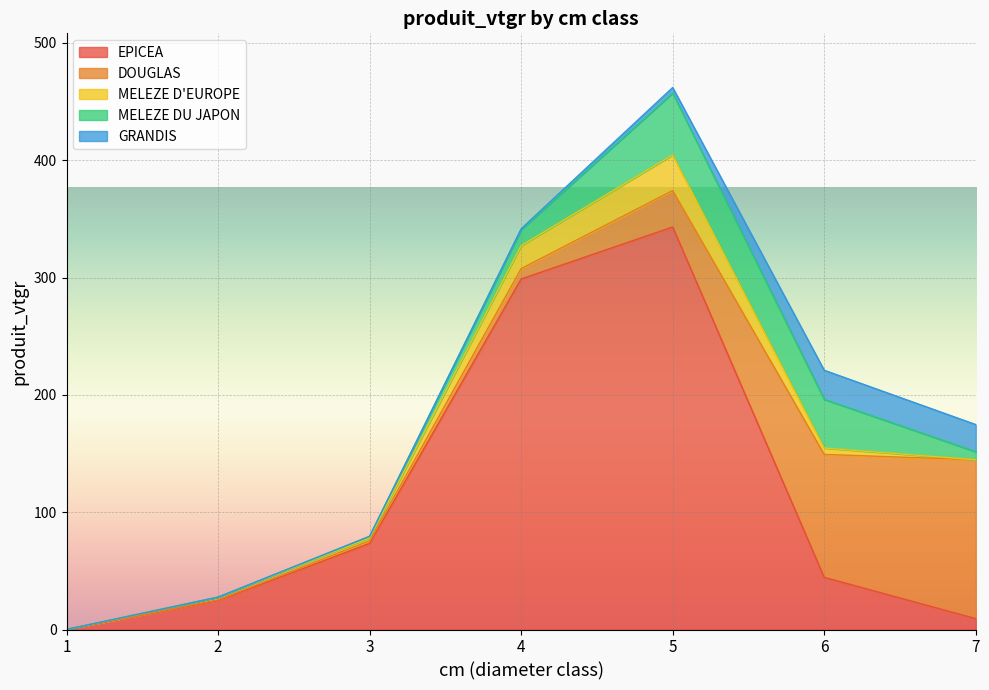

Is it true that MELEZE DU JAPON equals 13.7 at 4?

True